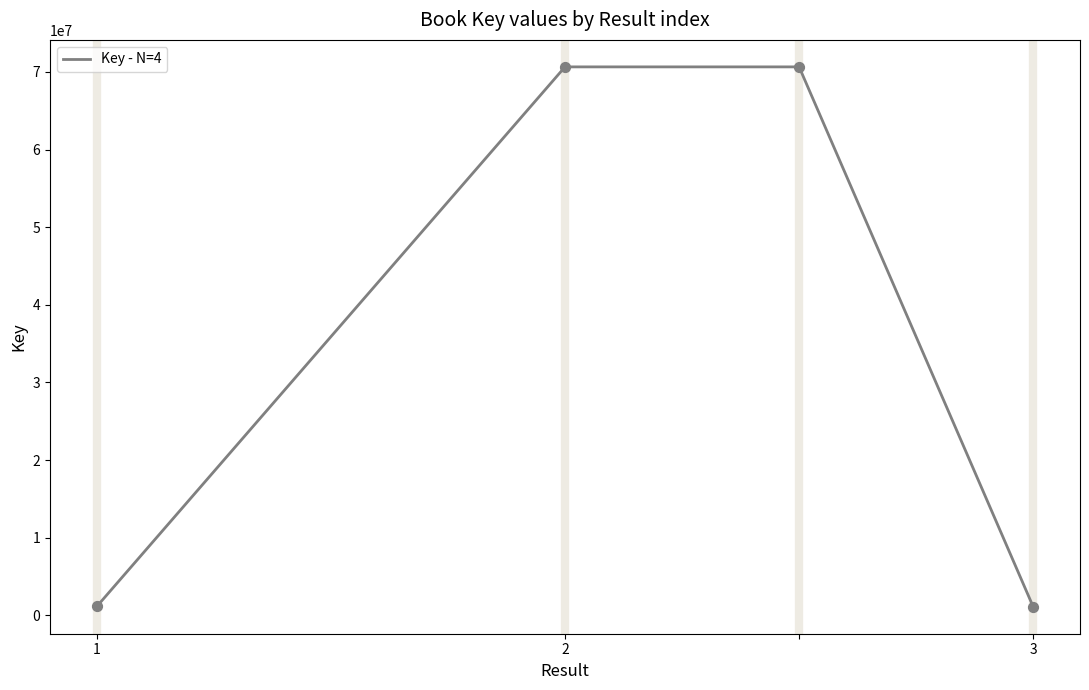

What is the maximum value shown in the chart?

70655402